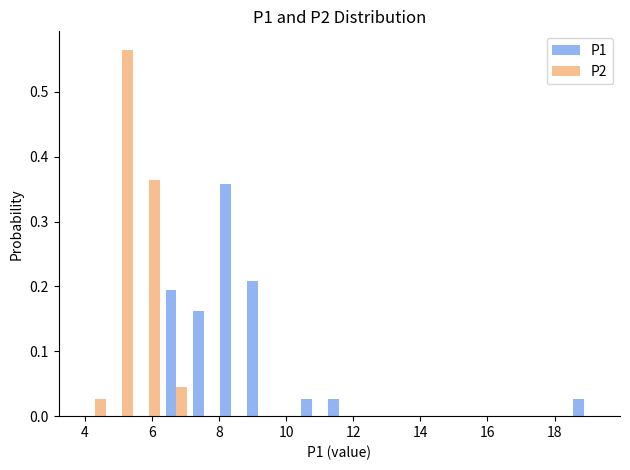

Reading left to right, transcribe this chart: for each range on the x-axis, give the height of each series' bar. Neither the bar edges nor the heights are printed on the chart, so give them approximately, as read against the axes.

4.0 to 4.8: P1=0	P2=0.03
4.8 to 5.6: P1=0	P2=0.56
5.6 to 6.4: P1=0	P2=0.36
6.4 to 7.2: P1=0.19	P2=0.05
7.2 to 8.0: P1=0.16	P2=0
8.0 to 8.8: P1=0.36	P2=0
8.8 to 9.6: P1=0.21	P2=0
9.6 to 10.4: P1=0	P2=0
10.4 to 11.2: P1=0.03	P2=0
11.2 to 12.0: P1=0.03	P2=0
12.0 to 12.8: P1=0	P2=0
12.8 to 13.6: P1=0	P2=0
13.6 to 14.4: P1=0	P2=0
14.4 to 15.2: P1=0	P2=0
15.2 to 16.0: P1=0	P2=0
16.0 to 16.8: P1=0	P2=0
16.8 to 17.6: P1=0	P2=0
17.6 to 18.4: P1=0	P2=0
18.4 to 19.2: P1=0.03	P2=0